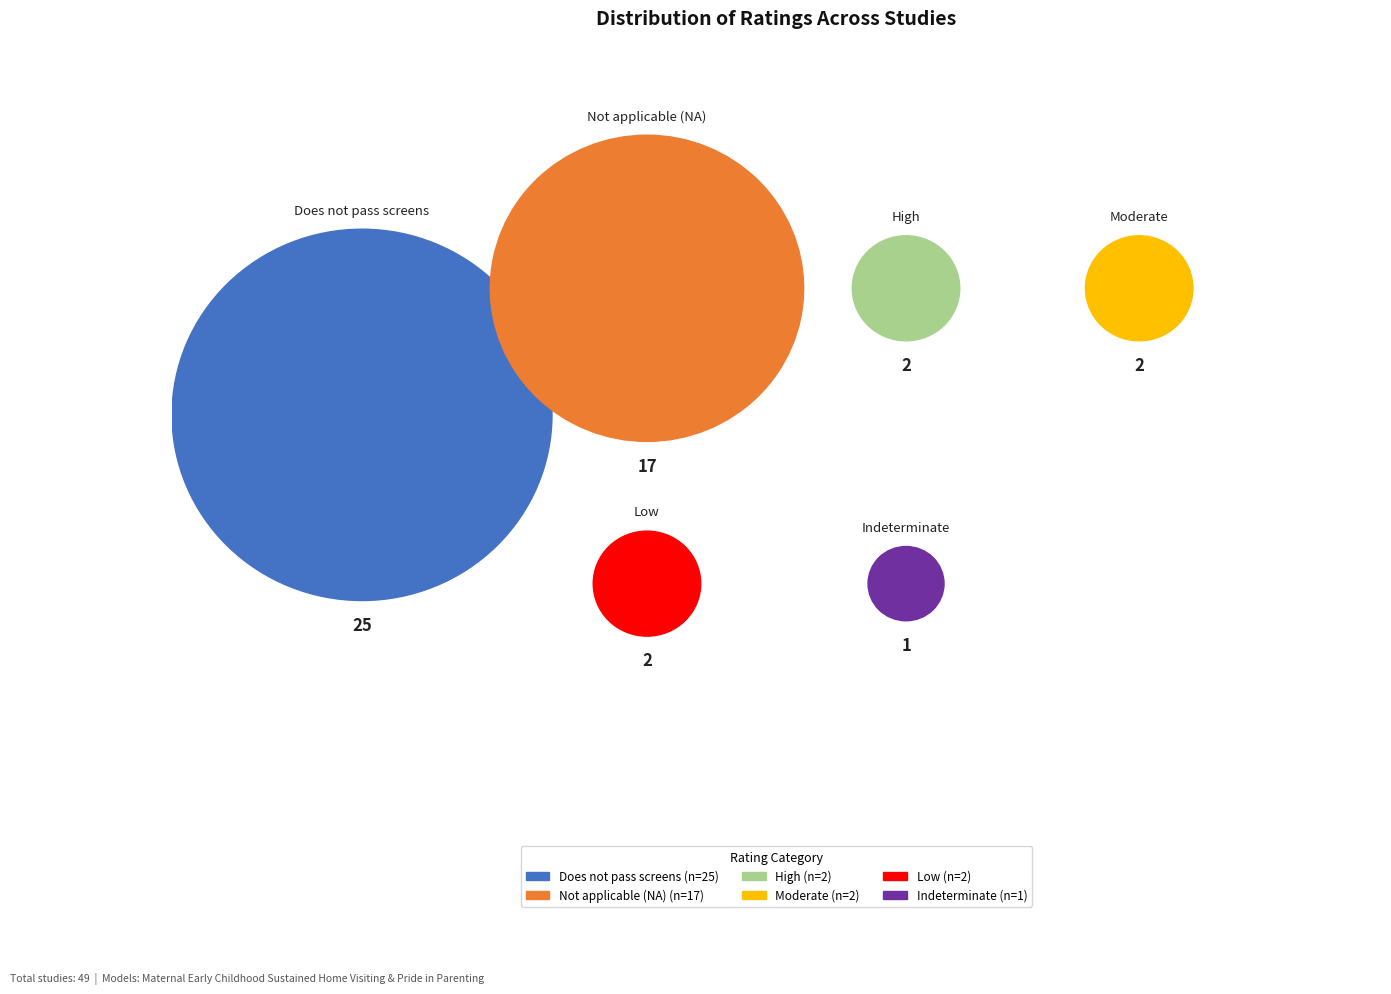

To the nearest percent, what is the difference between the largest and smallest slice percentages?

49%